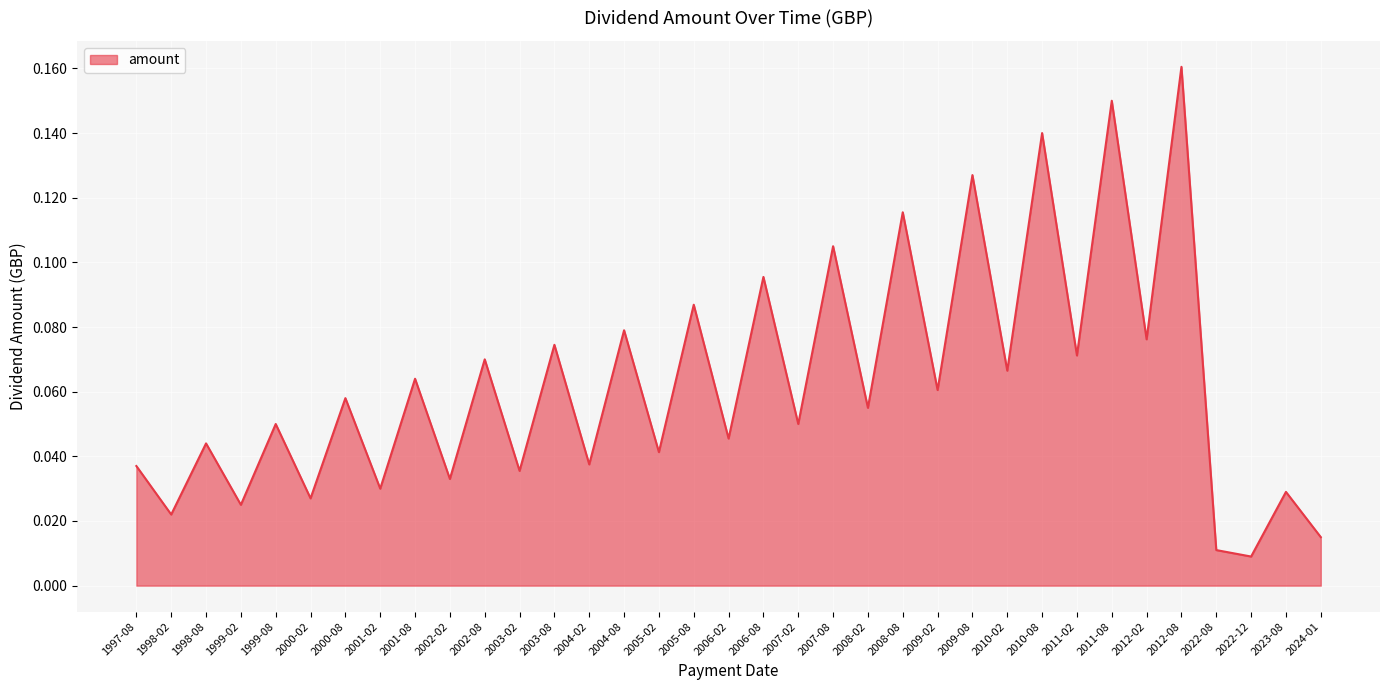

What position from the right is 2001-02?

28